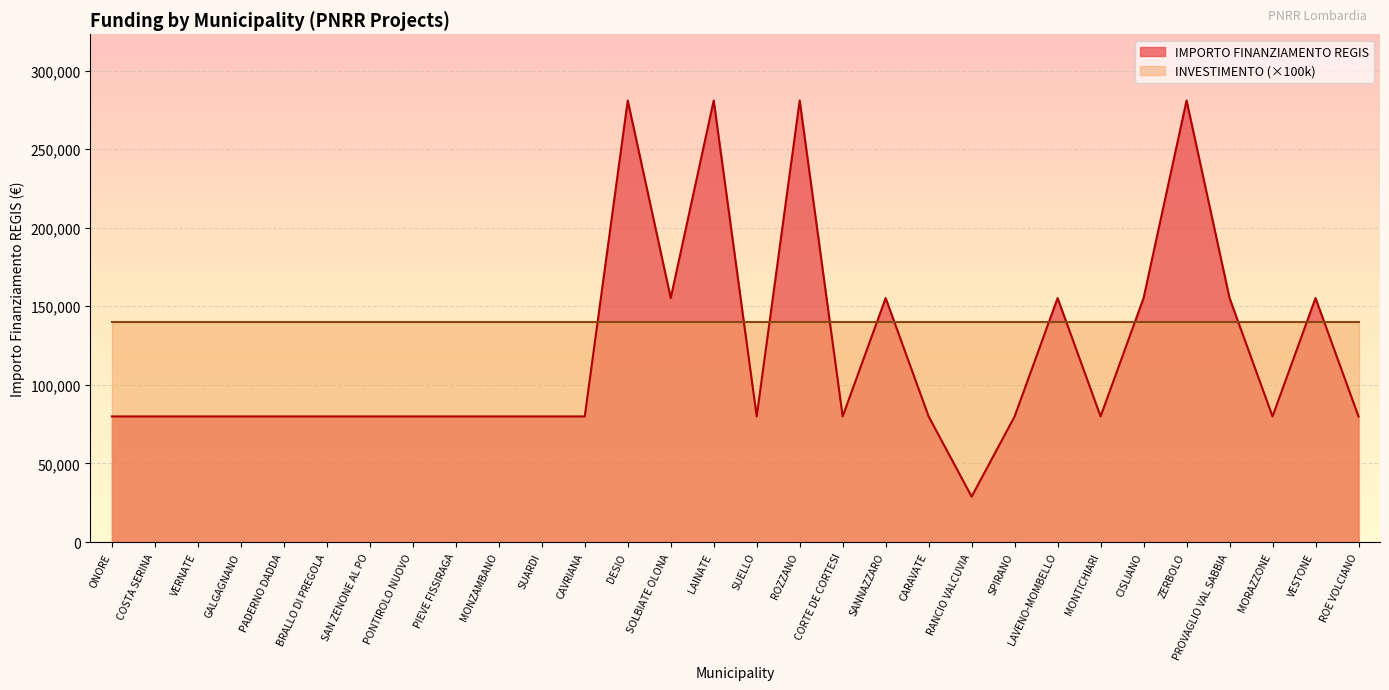

The chart shows a value of 155234 at SANNAZZARO. True or false?

True